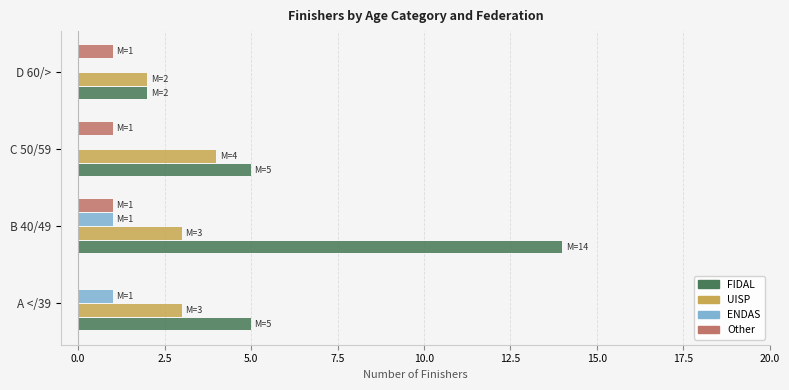

What is the total value across all series at B 40/49?

19